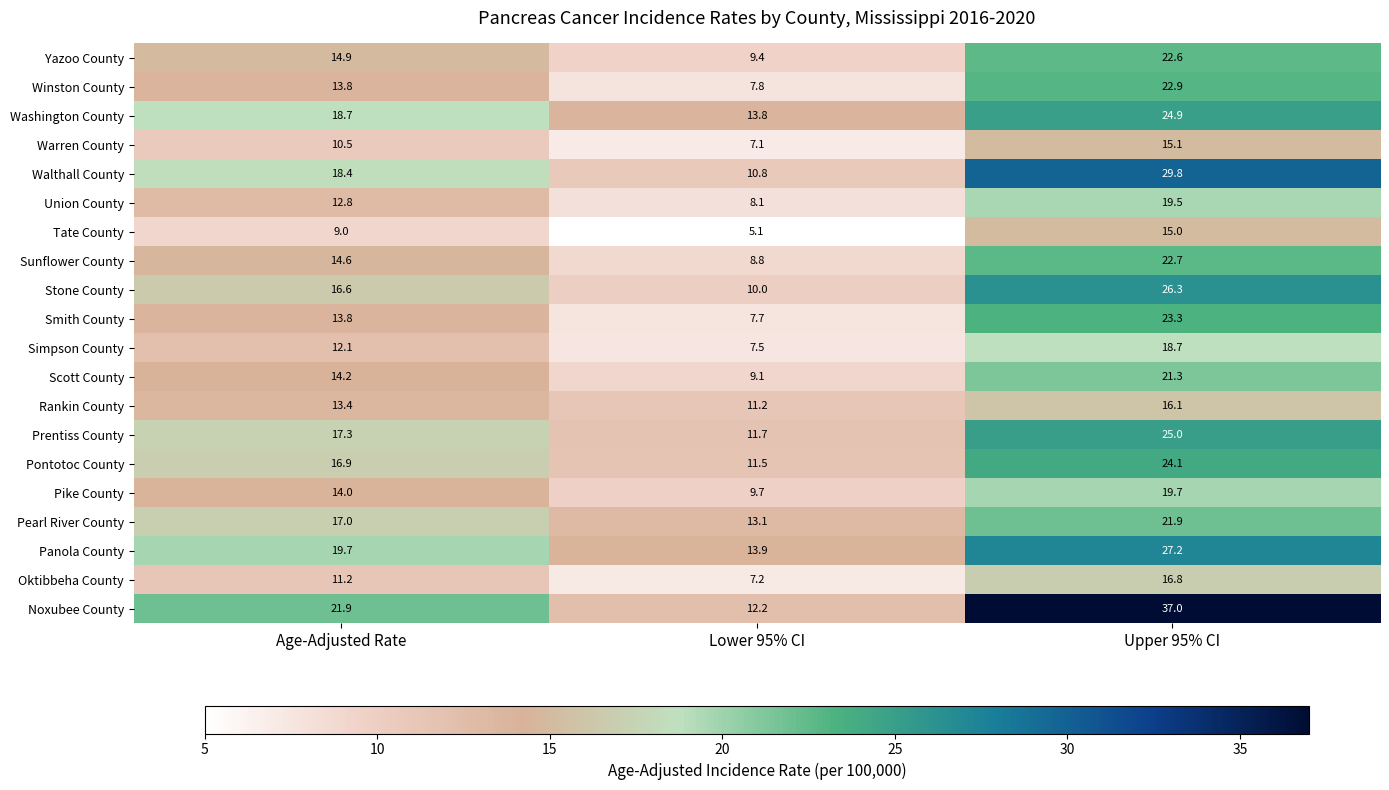

At which category is the sum across all series the highest?

Upper 95% CI